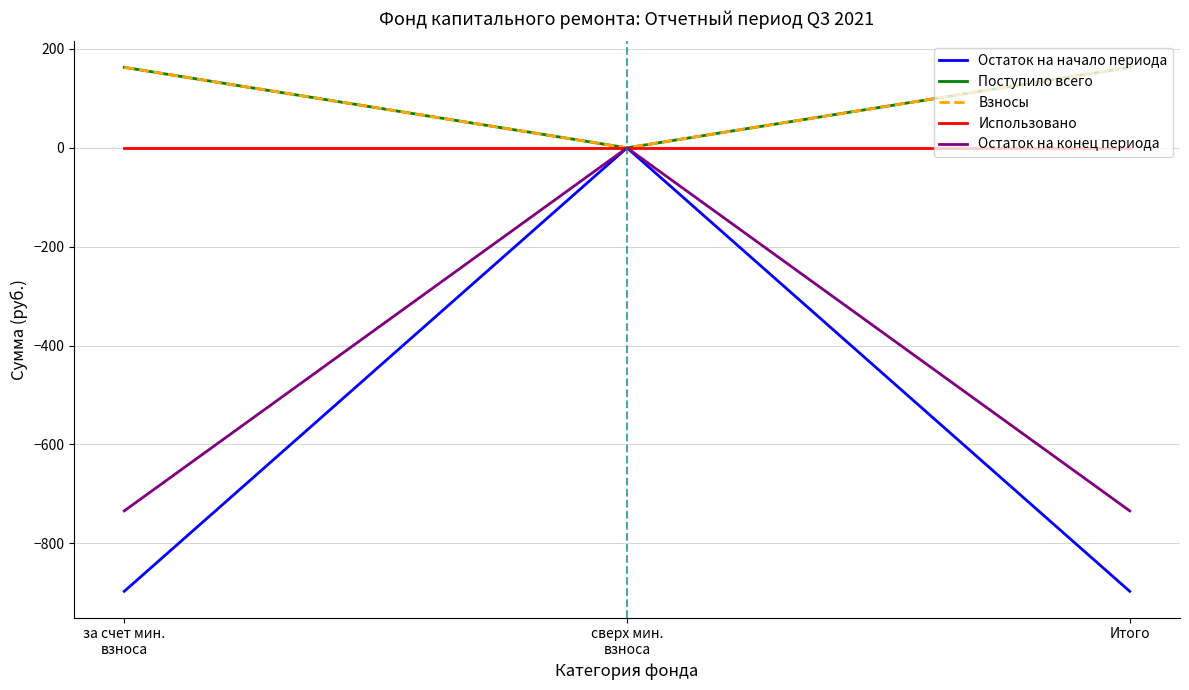

Is this an area chart (filled region under the line)?

No